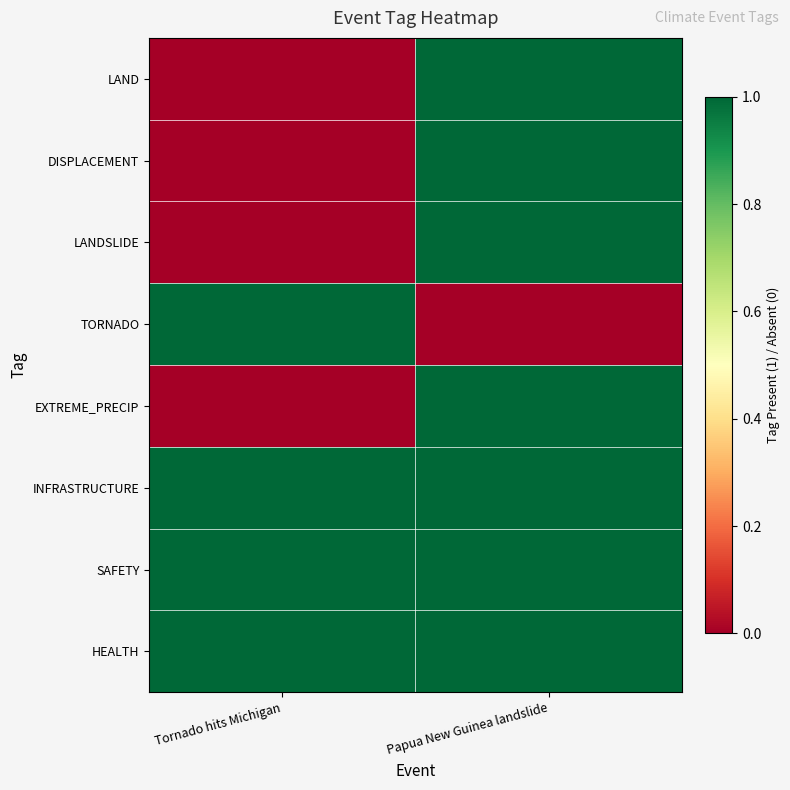

Reading left to right, what are all the values shown in this chart?

HEALTH: Tornado hits Michigan=1	Papua New Guinea landslide=1
SAFETY: Tornado hits Michigan=1	Papua New Guinea landslide=1
INFRASTRUCTURE: Tornado hits Michigan=1	Papua New Guinea landslide=1
EXTREME_PRECIP: Tornado hits Michigan=0	Papua New Guinea landslide=1
TORNADO: Tornado hits Michigan=1	Papua New Guinea landslide=0
LANDSLIDE: Tornado hits Michigan=0	Papua New Guinea landslide=1
DISPLACEMENT: Tornado hits Michigan=0	Papua New Guinea landslide=1
LAND: Tornado hits Michigan=0	Papua New Guinea landslide=1